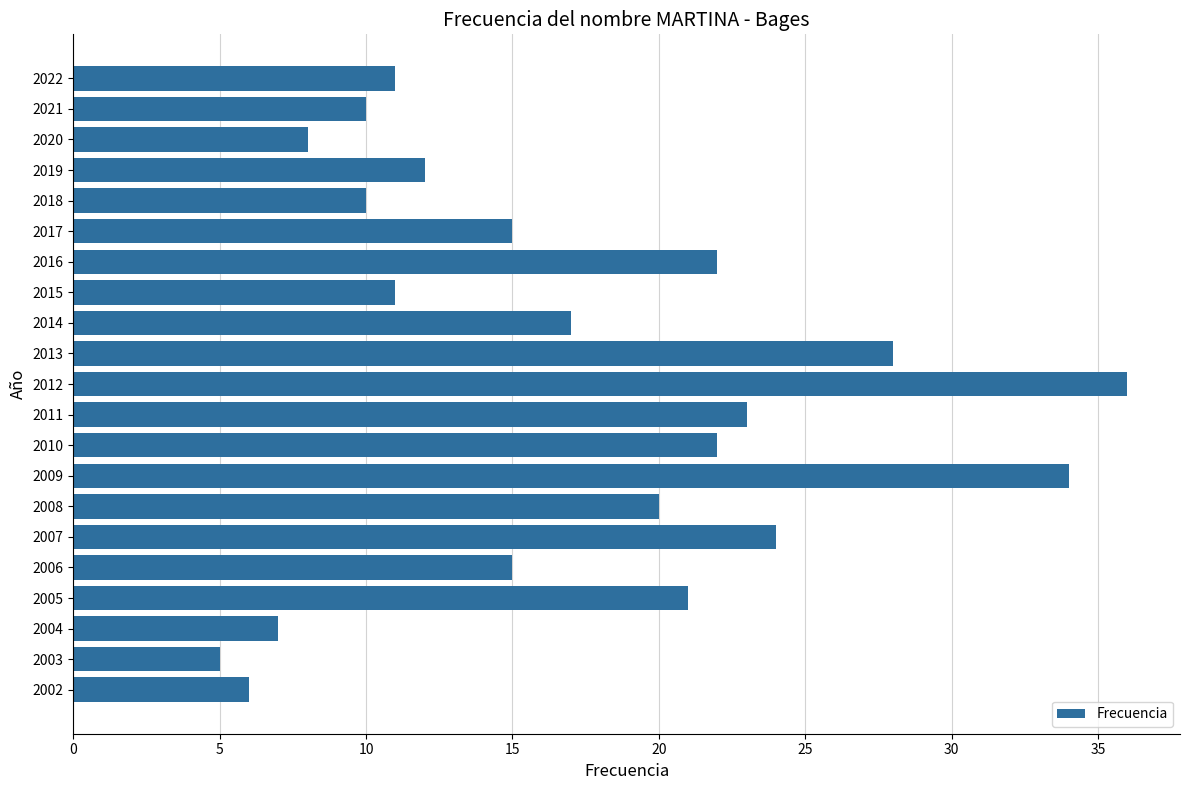

What is the greatest value displayed?

36